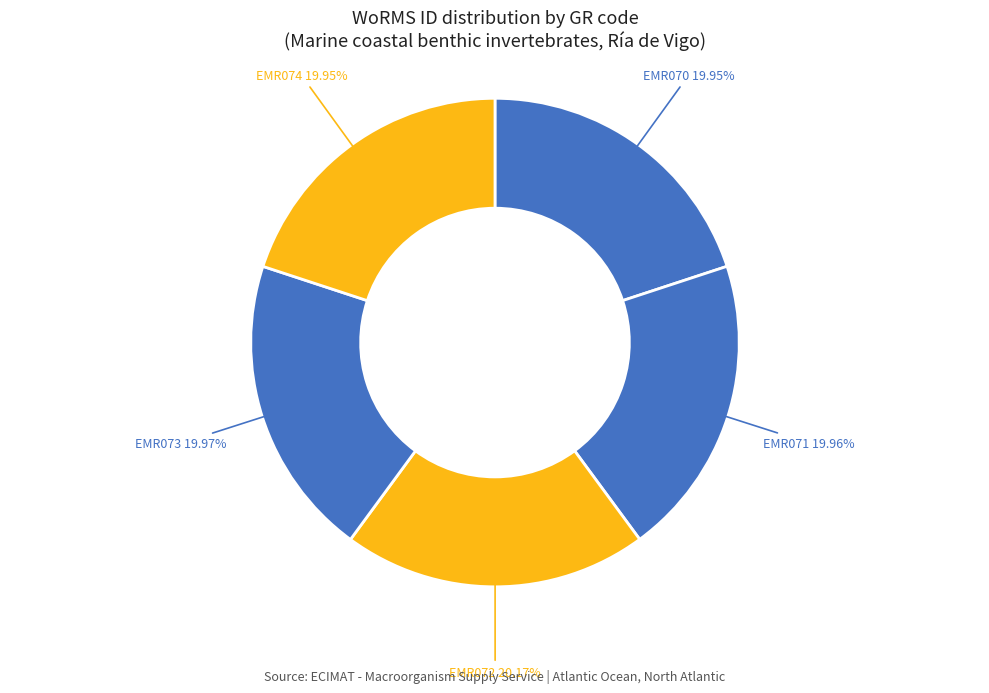

Is it true that EMR074 is 20% of the pie?

True